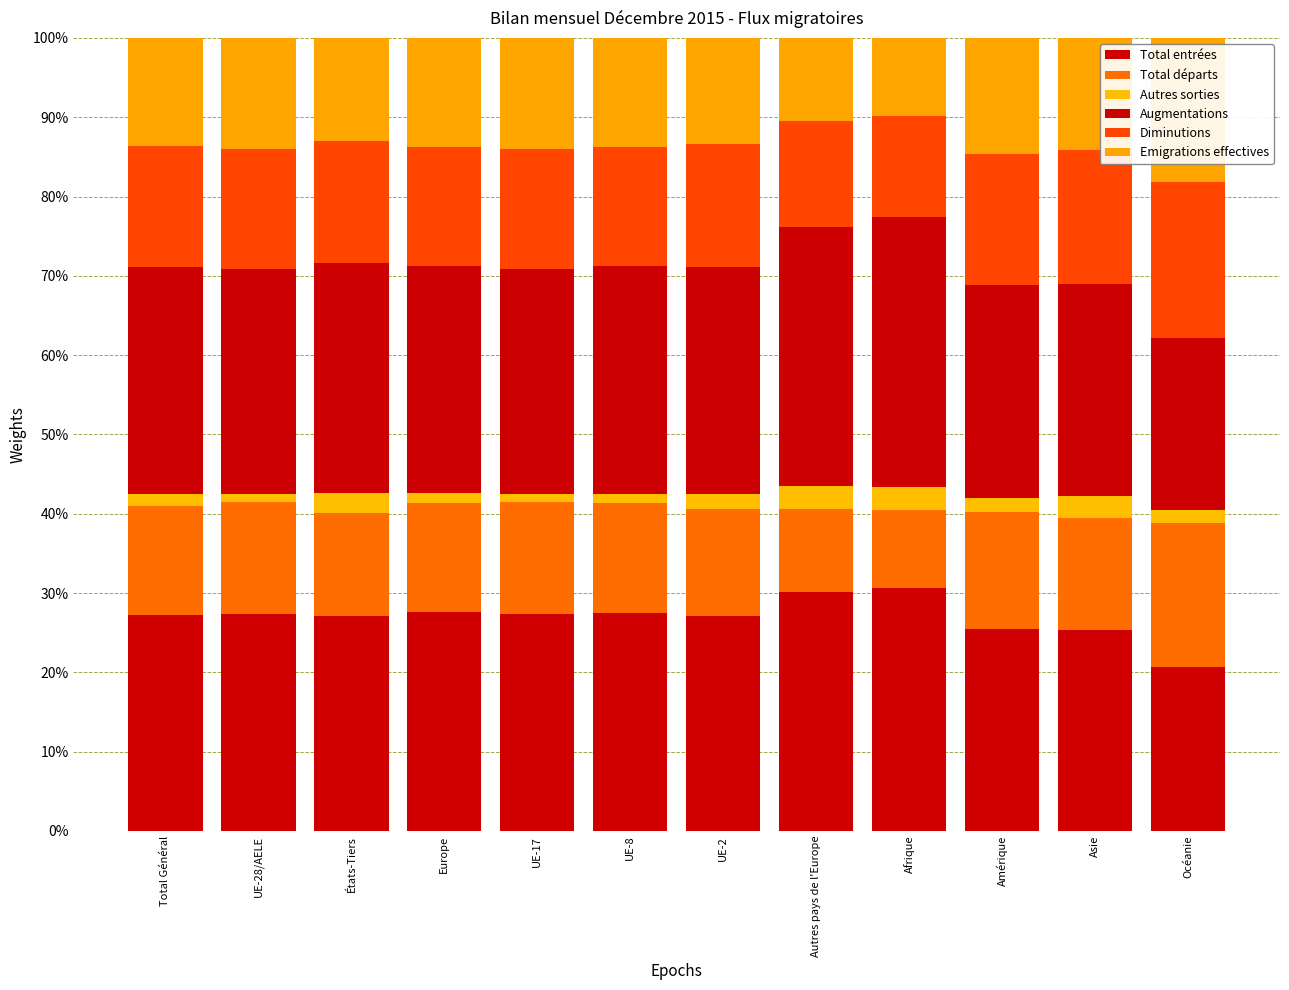

Are the bars grouped side by side (vs. stacked)?

No